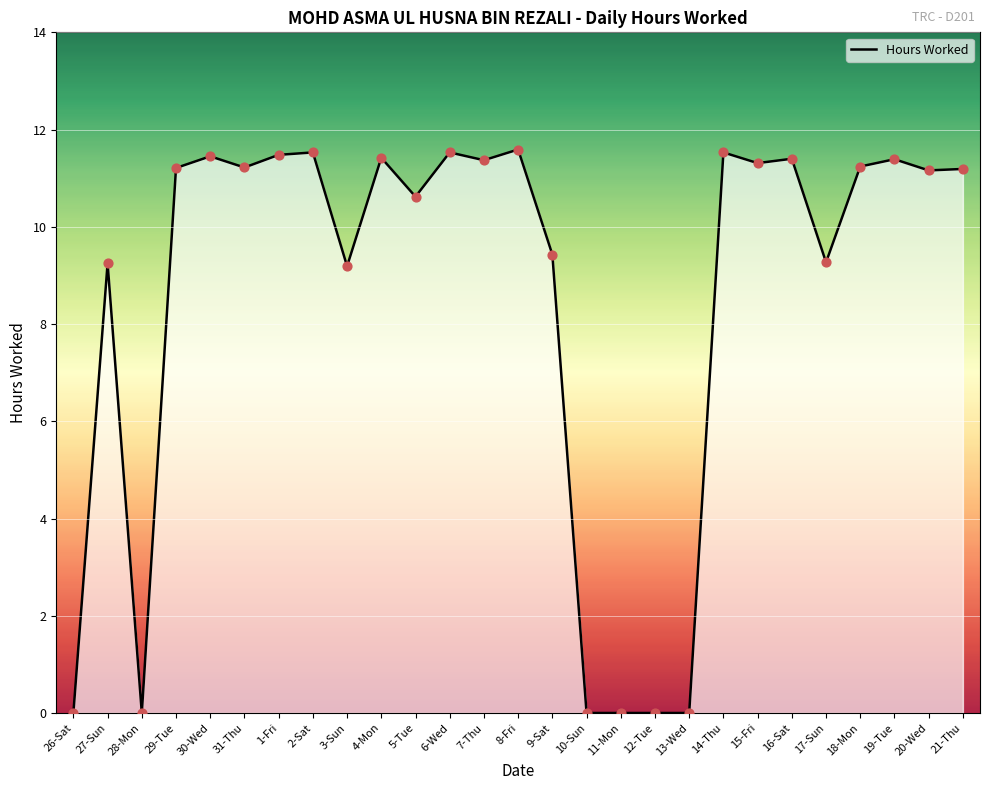

What is the change in value from 10-Sun to 21-Thu?

+11.2